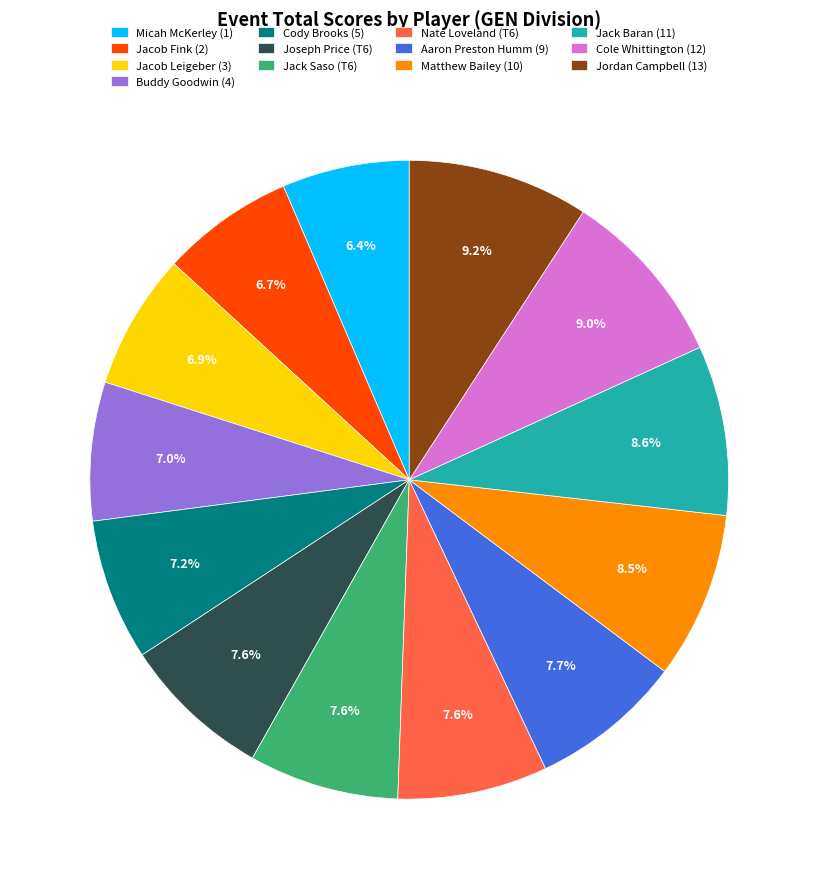

Approximately how many times larger is the value at Nate Loveland (T6) compared to Jacob Fink (2)?

1.1